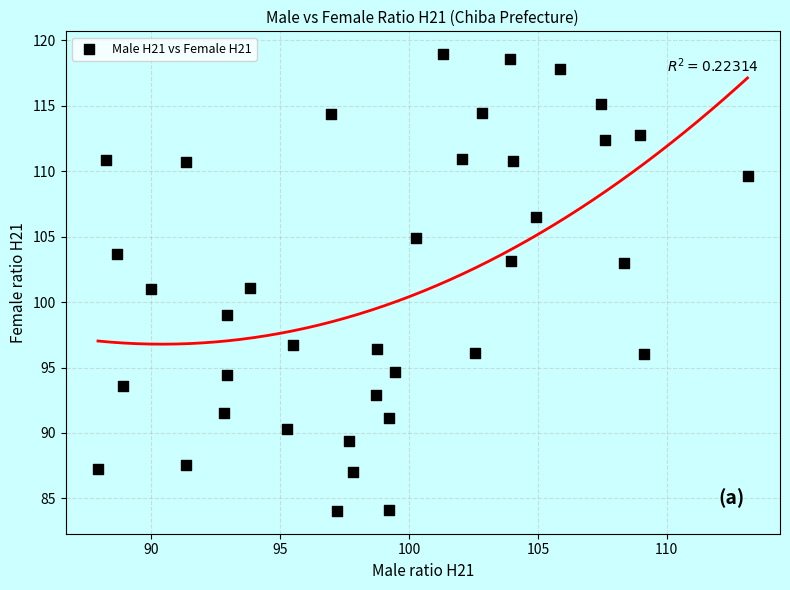

What is the range of Y values (max minus min)?

34.9